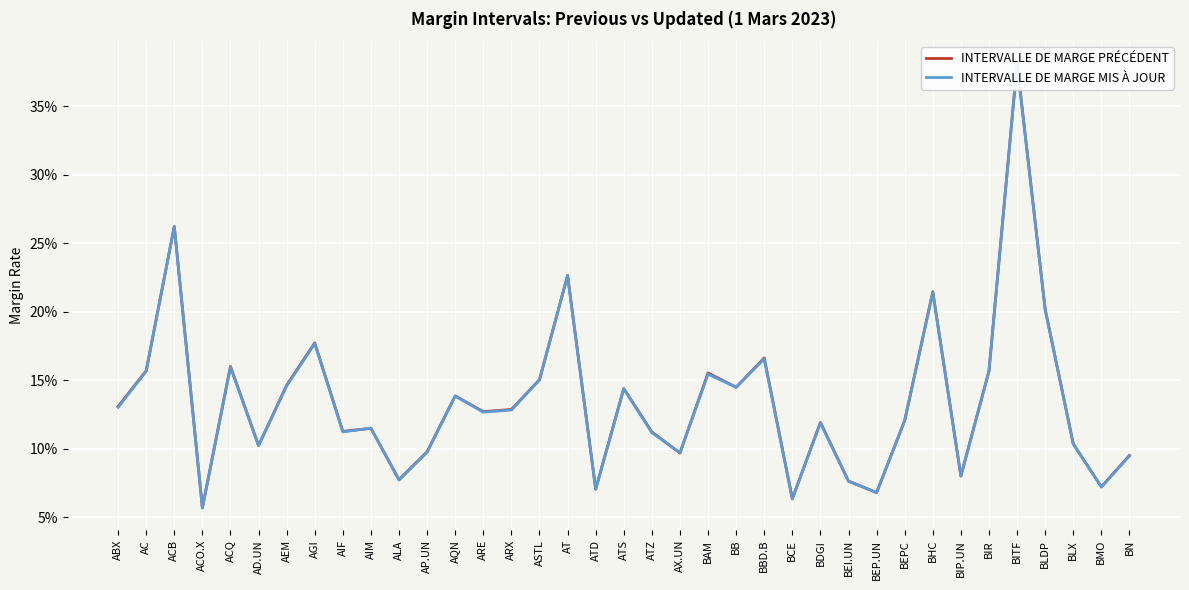

Which series has the widest spread of values?

INTERVALLE DE MARGE PRÉCÉDENT